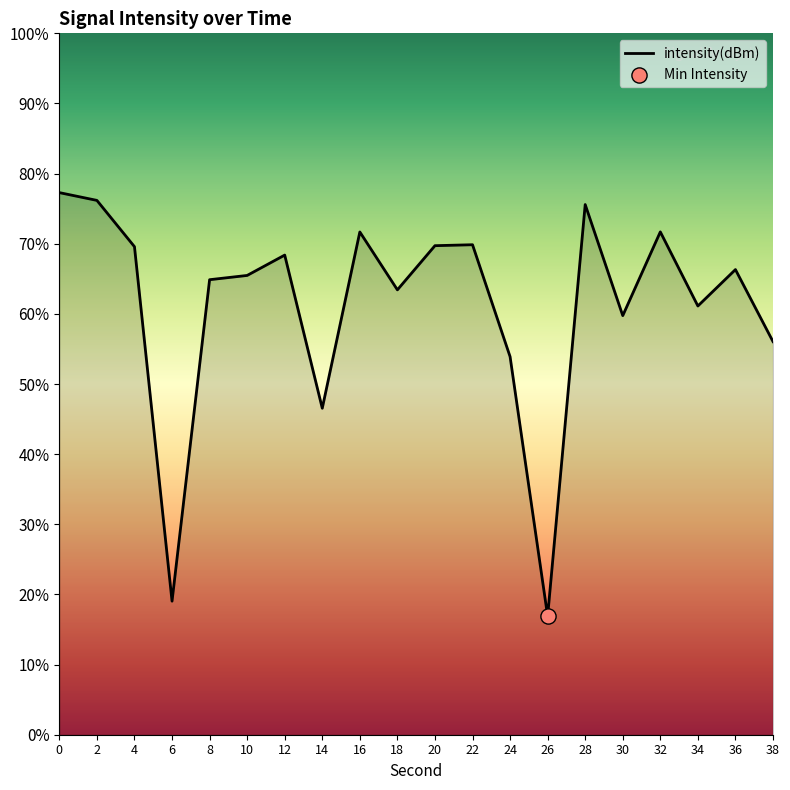

Between 2 and 10, which is larger?

2